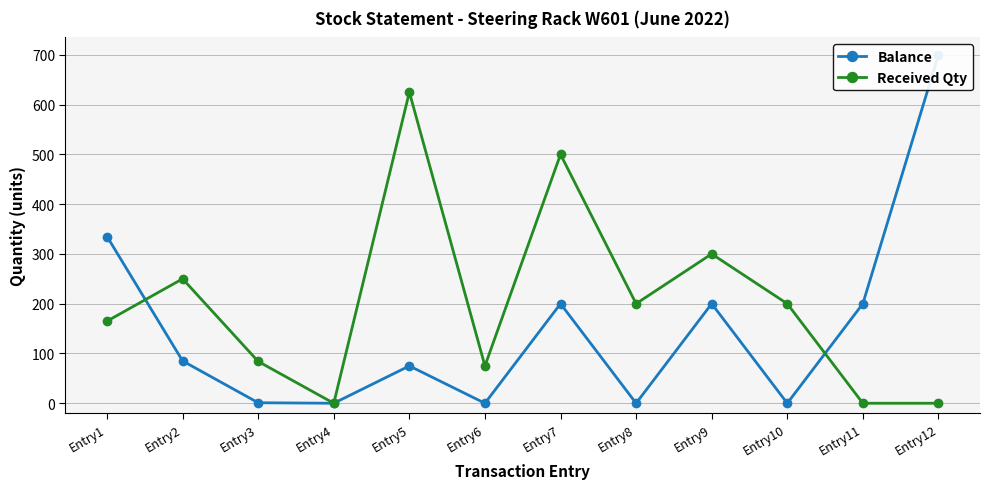

Which series ends up on top after the final intersection of Received Qty and Balance?

Balance